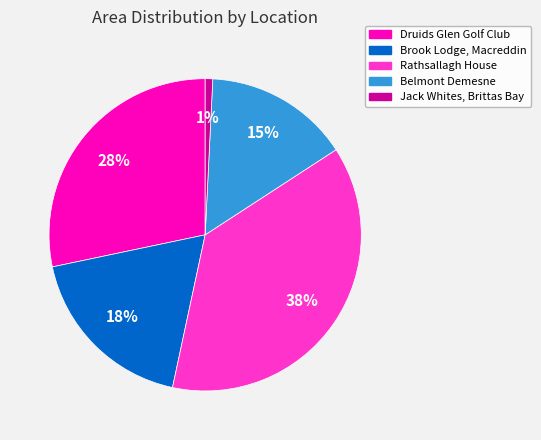

The Jack Whites, Brittas Bay slice represents 1% of the pie. True or false?

True